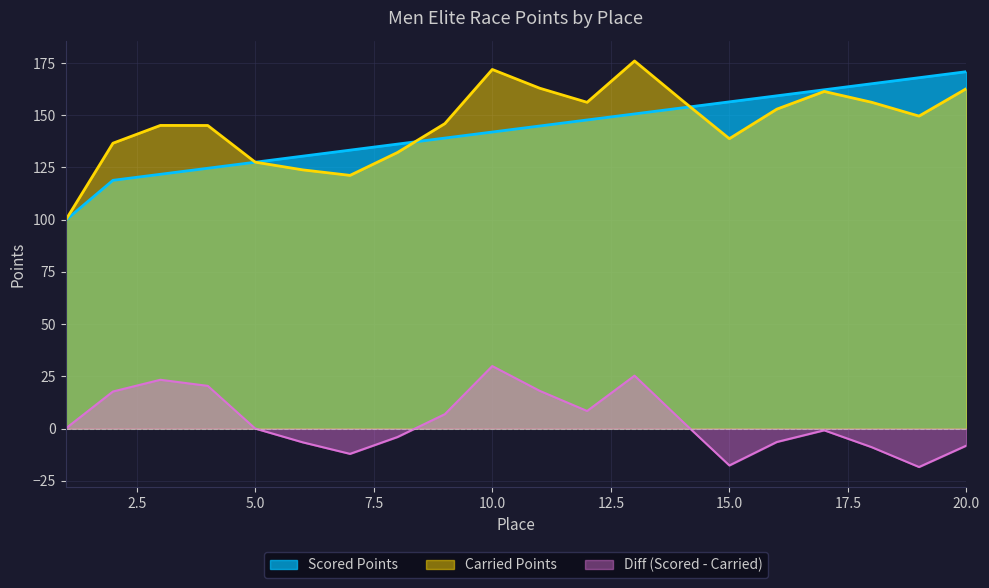

Count the number of data series in this chart.

3